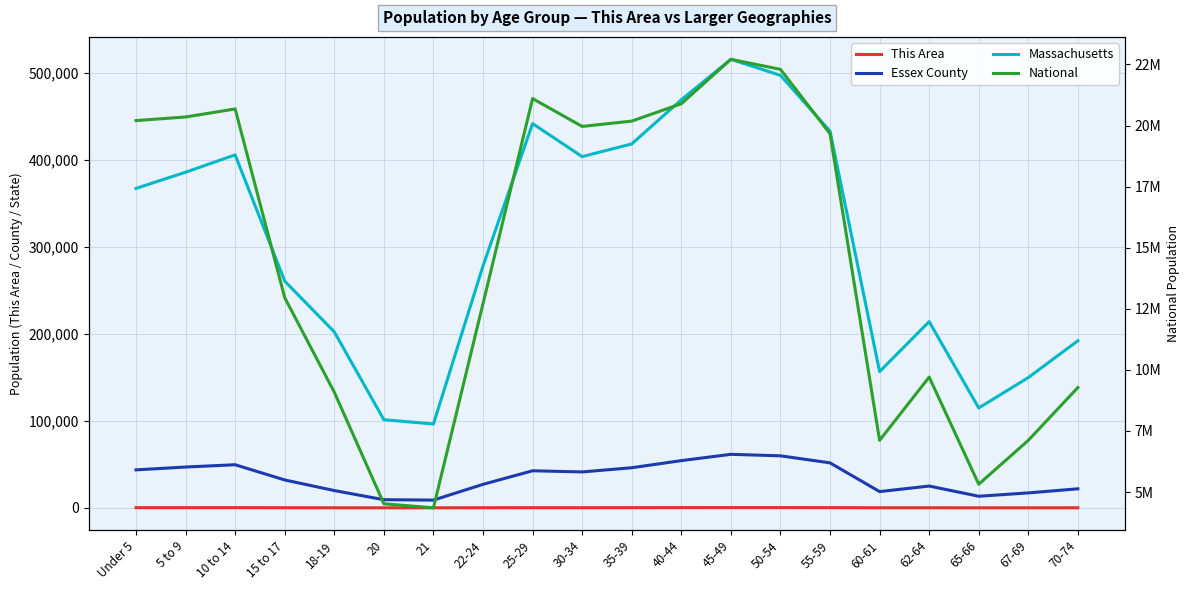

Reading right to left, list all the values displayed in this chart.

This Area: 69	57	42	89	91	254	294	292	276	221	151	171	120	30	39	66	135	253	214	193
Essex County: 21864	17174	13311	25046	18675	51695	59765	61497	54263	46090	41260	42595	27005	8887	9352	19857	32031	49534	46892	43632
Massachusetts: 192001	149701	114758	213953	156594	432822	497001	515434	468954	418195	403616	441525	278048	96372	101248	202220	260536	405613	385687	367087
National: 9278166	7115361	5319902	9704197	7113727	19664805	22298125	22708591	20890964	20179642	19962099	21101849	12712576	4354294	4519129	9086089	12954254	20677194	20348657	20201362